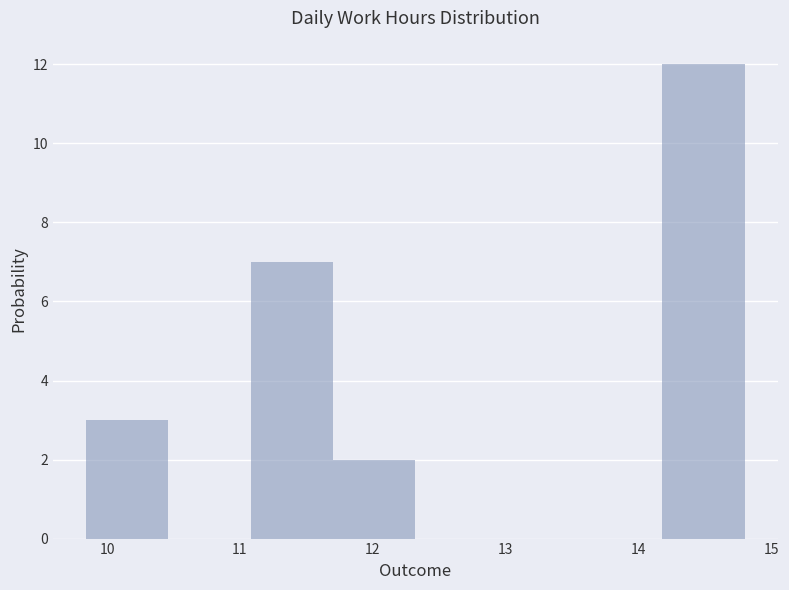

Reading left to right, transcribe this chart: for each bar, give the range it covers on the x-axis and its height. Neither the bar edges nor the heights are printed on the chart, so give them approximately, as read against the axes.

9.84 to 10.46: 3
10.46 to 11.08: 0
11.08 to 11.70: 7
11.70 to 12.32: 2
12.32 to 12.94: 0
12.94 to 13.56: 0
13.56 to 14.18: 0
14.18 to 14.80: 12